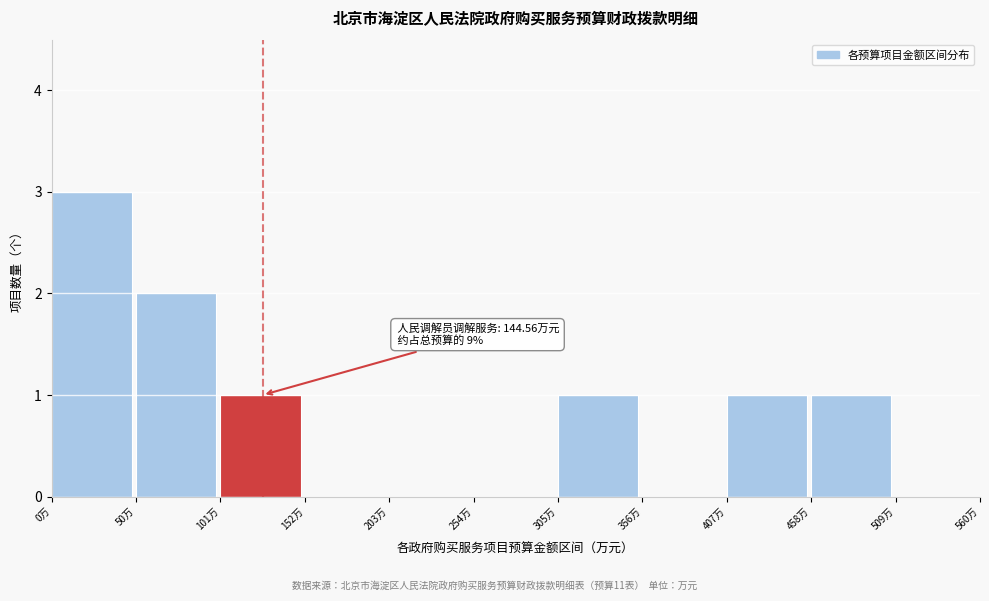

Which range on the x-axis has the tallest bar?

0 to 50